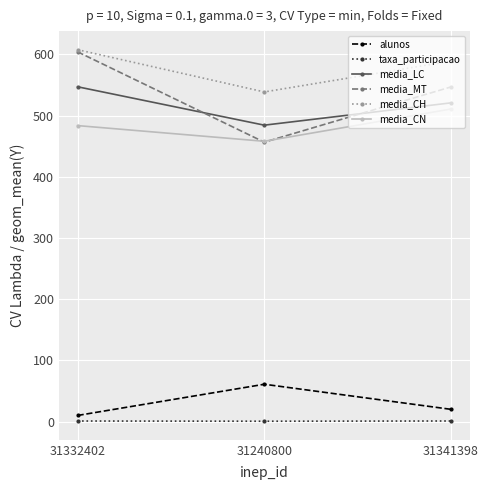

What is the sum of all alunos values?

91.0